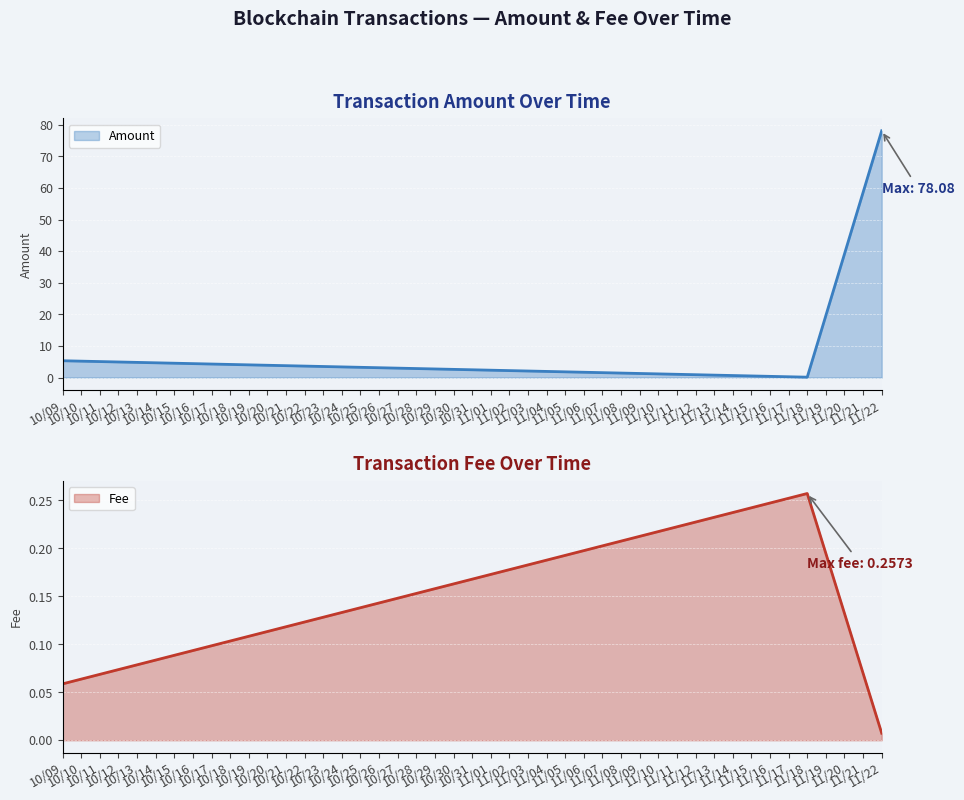

How many values in the Amount series exceed 5?

2